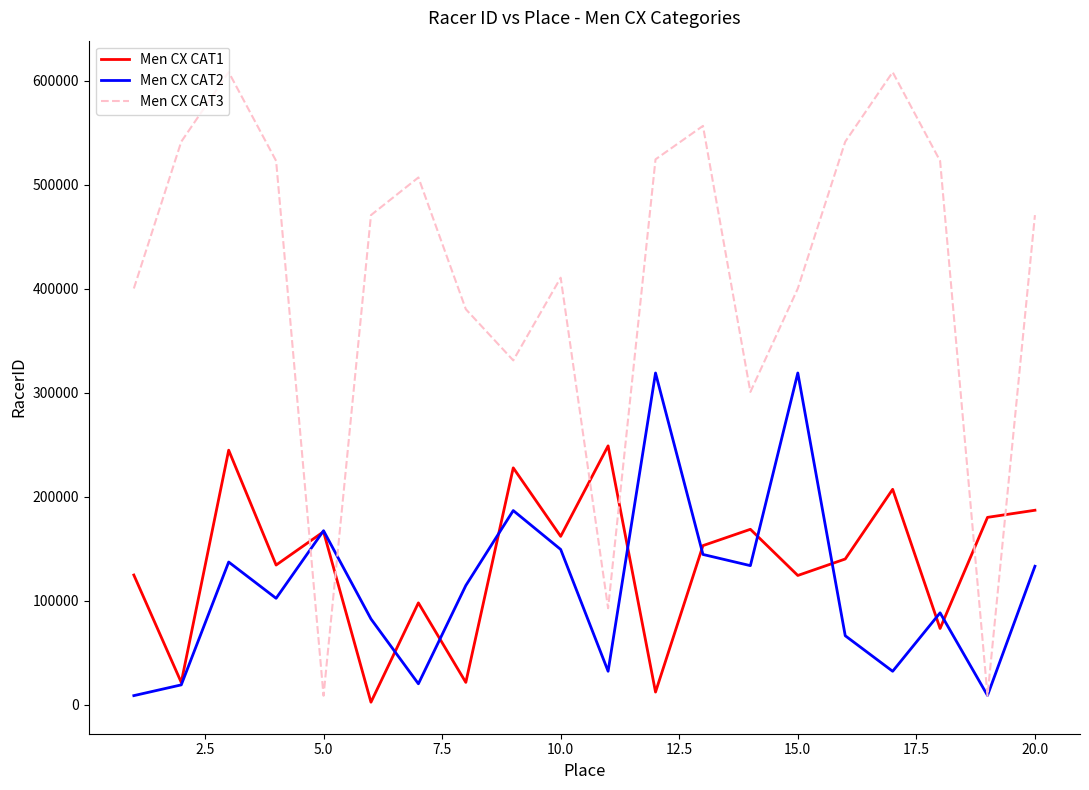

Is this an area chart (filled region under the line)?

No